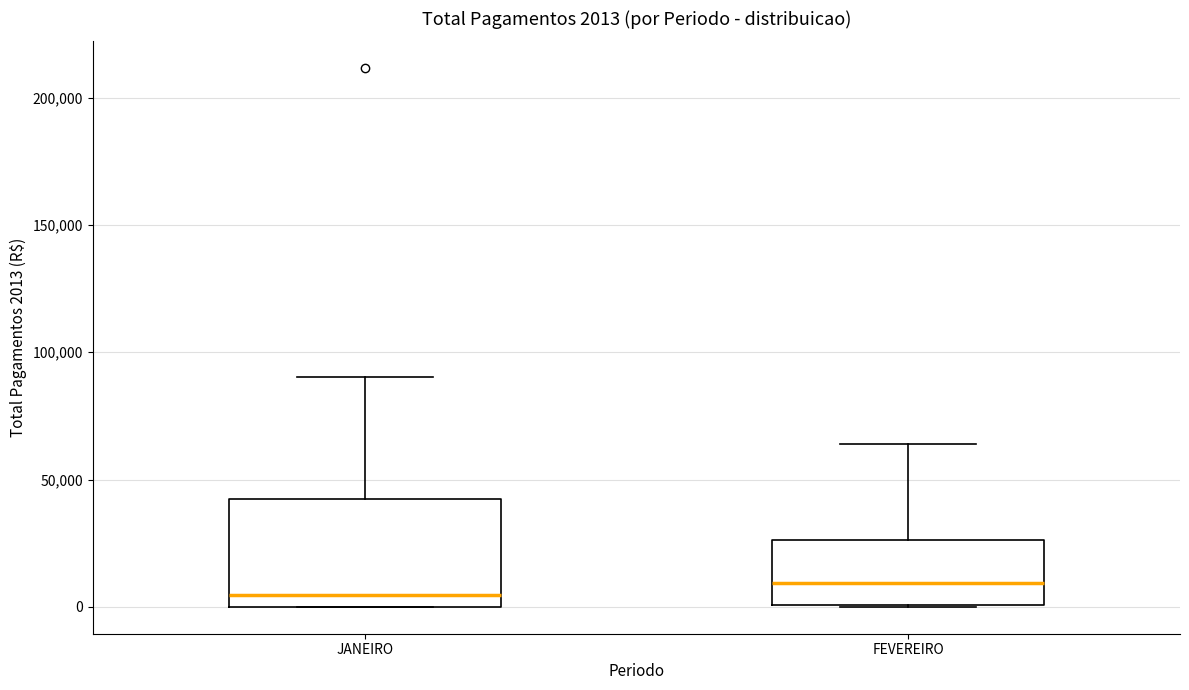

Comparing the boxes themselves (not the whiskers), which one is the tallest?

JANEIRO